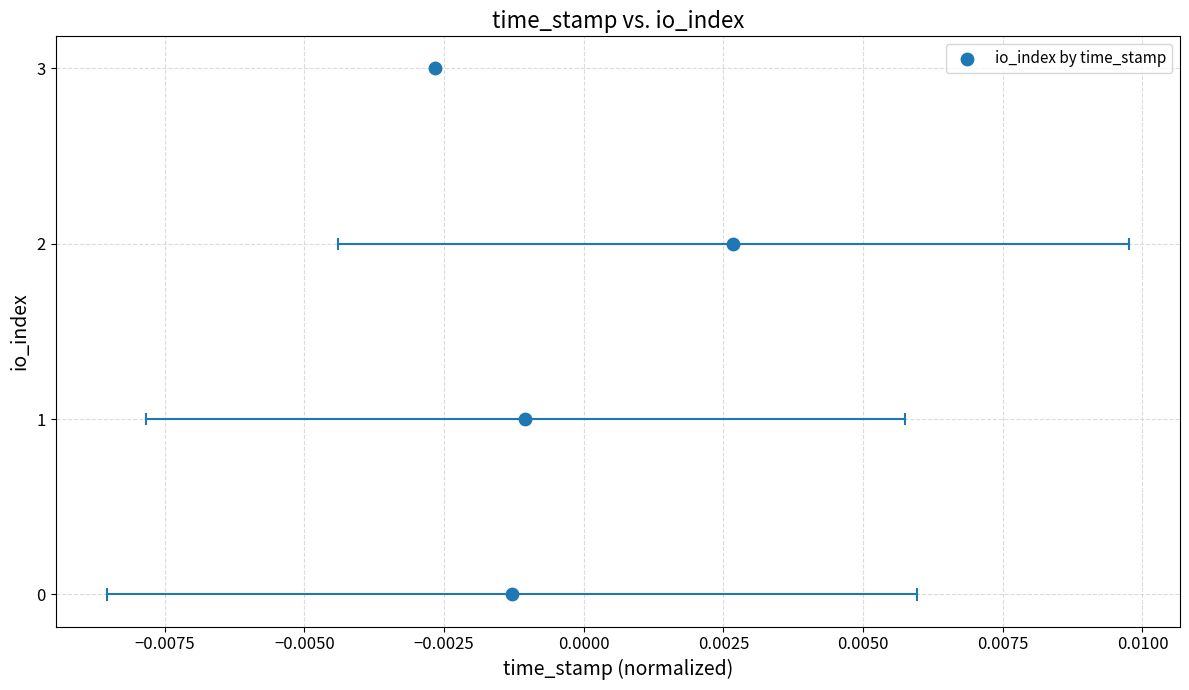

What is the range of Y values (max minus min)?

3